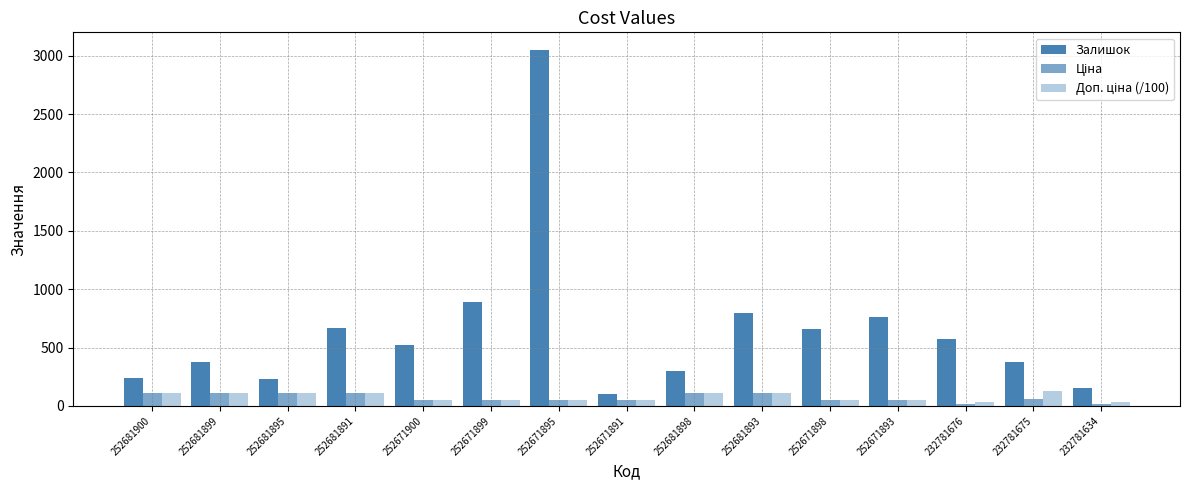

Are the bars grouped side by side (vs. stacked)?

Yes